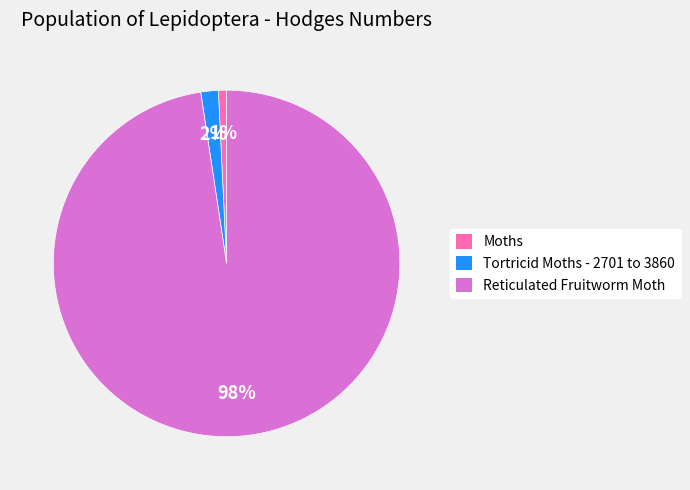

Is it true that Tortricid Moths - 2701 to 3860 is 15% of the pie?

False